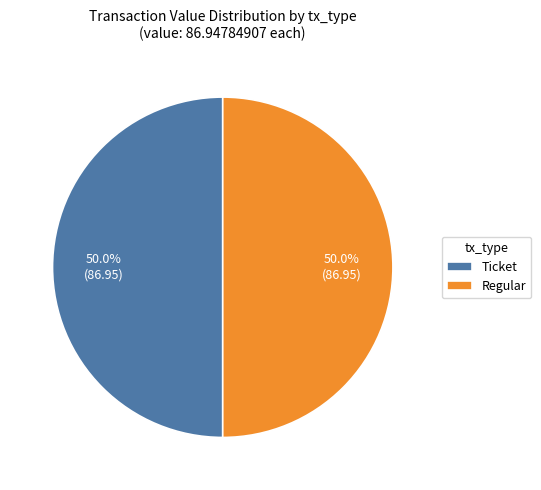

What is the ratio of the value at Regular to the value at Ticket?

1.0